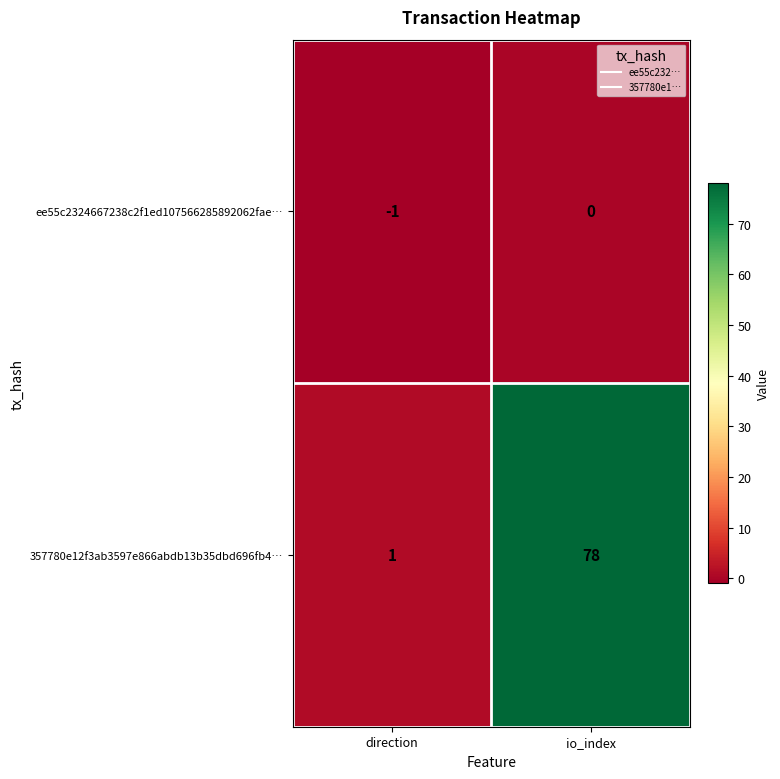

Reading left to right, extract all data points from this chart.

ee55c2324667238c2f1ed107566285892062fae…: direction=-1	io_index=0
357780e12f3ab3597e866abdb13b35dbd696fb4…: direction=1	io_index=78